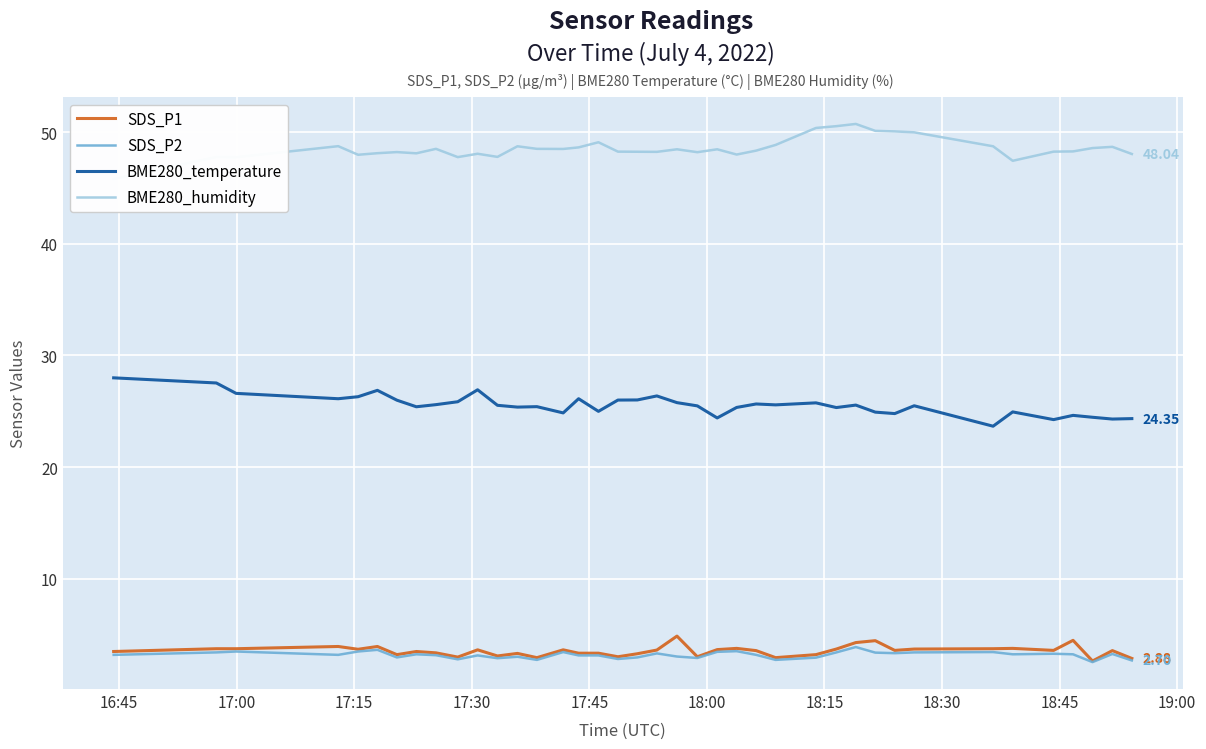

Which series has the widest spread of values?

BME280_humidity